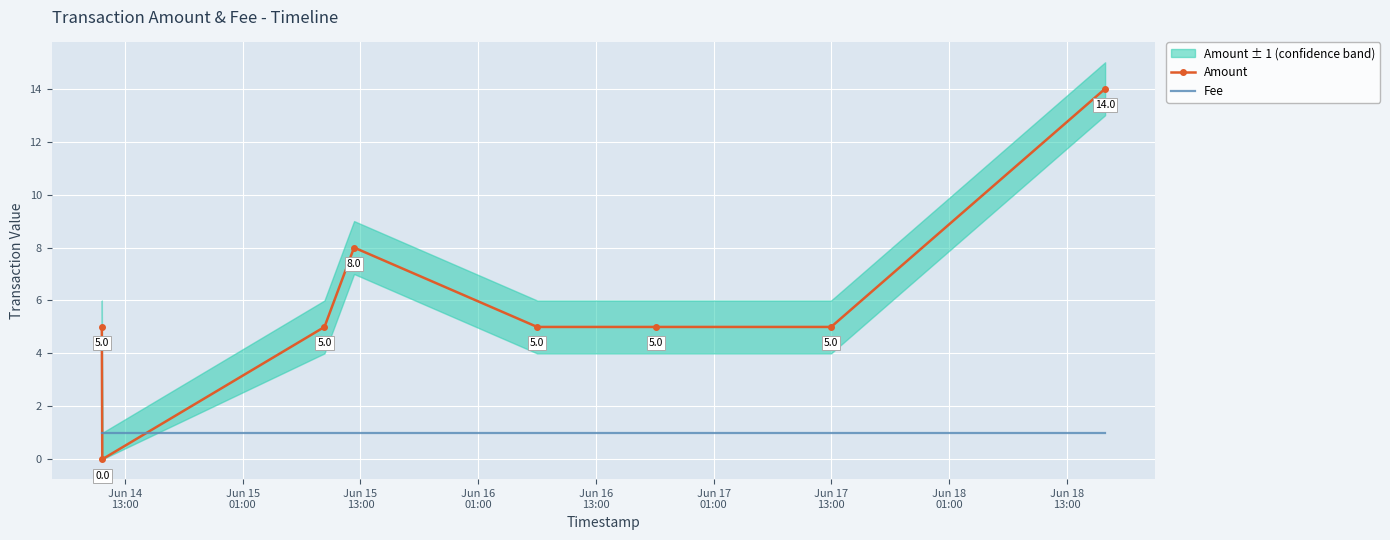

At how many categories does at least one series exceed 7?

2